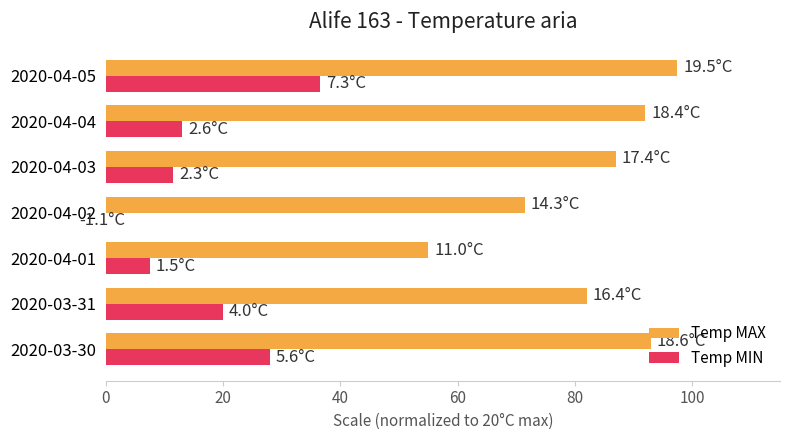

At 2020-03-30, list the series in order from smallest to largest.

Temp MIN, Temp MAX